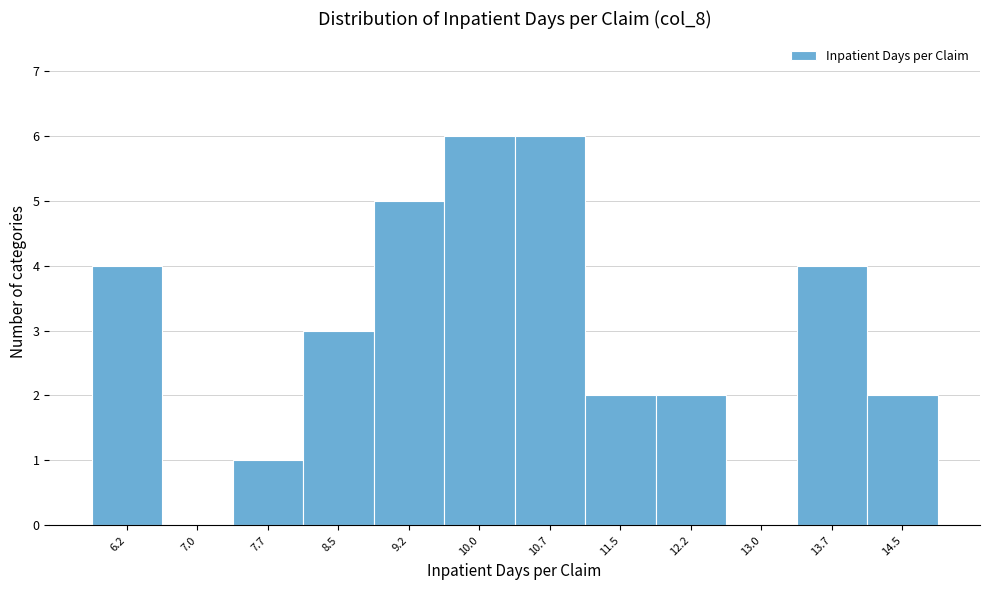

Reading left to right, transcribe all the data shown in this chart.

6.2=4	7.0=0	7.7=1	8.5=3	9.2=5	10.0=6	10.7=6	11.5=2	12.2=2	13.0=0	13.7=4	14.5=2